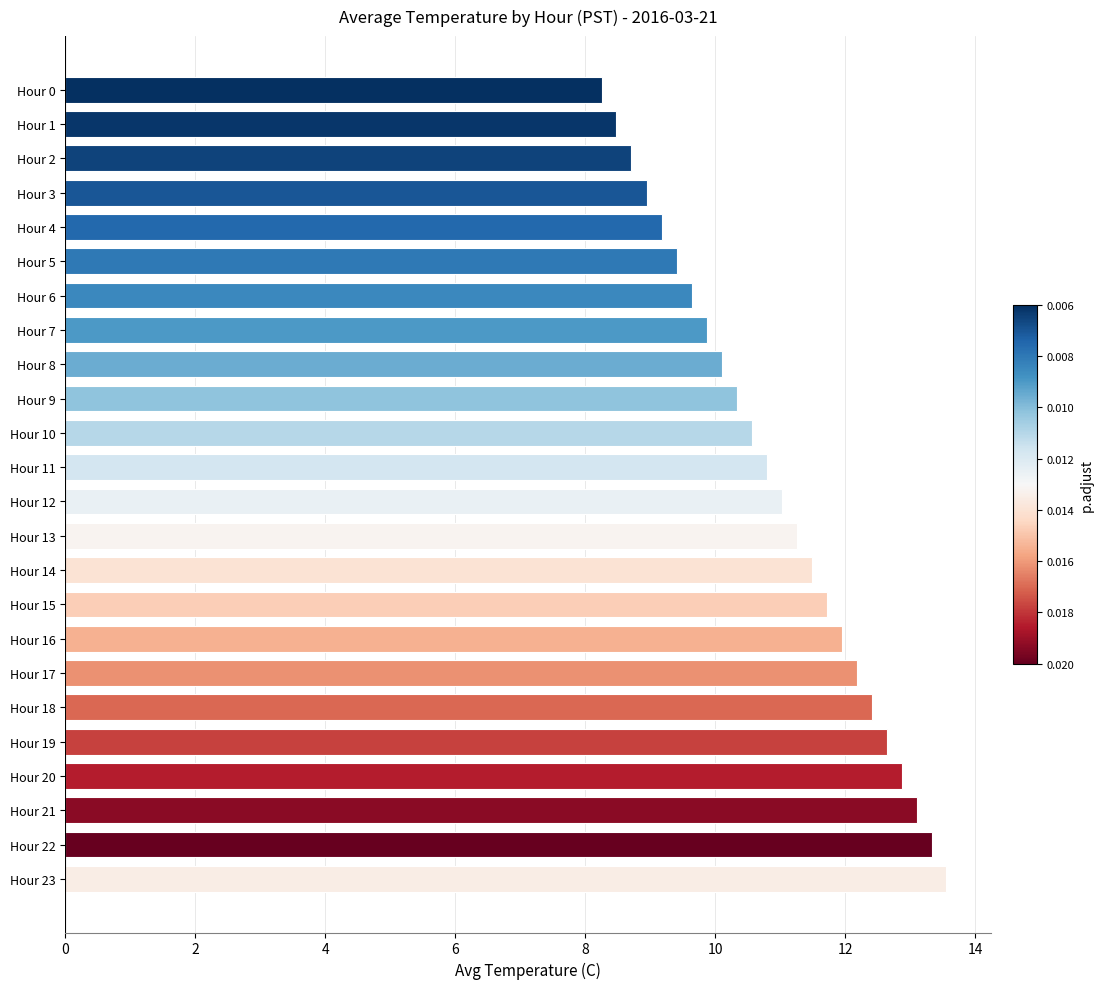

Approximately how many times larger is the value at Hour 23 compared to Hour 2?

1.6